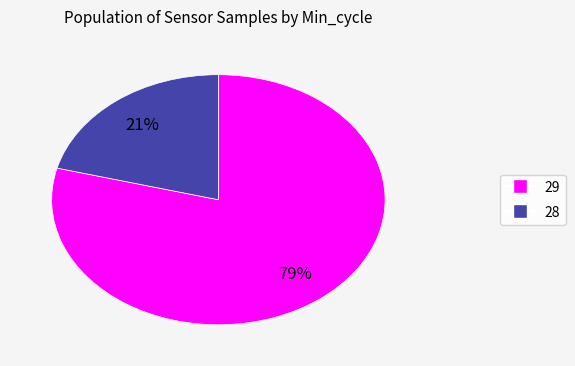

Does 28 account for over 50% of the chart?

No